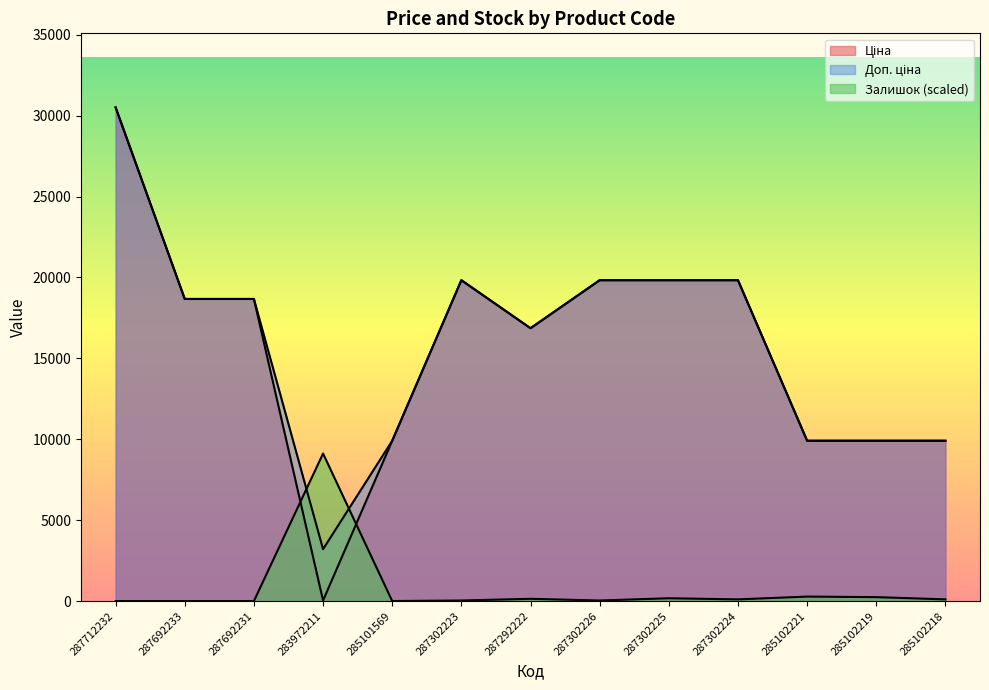

At which label does Доп. ціна first exceed 18671?

287712232